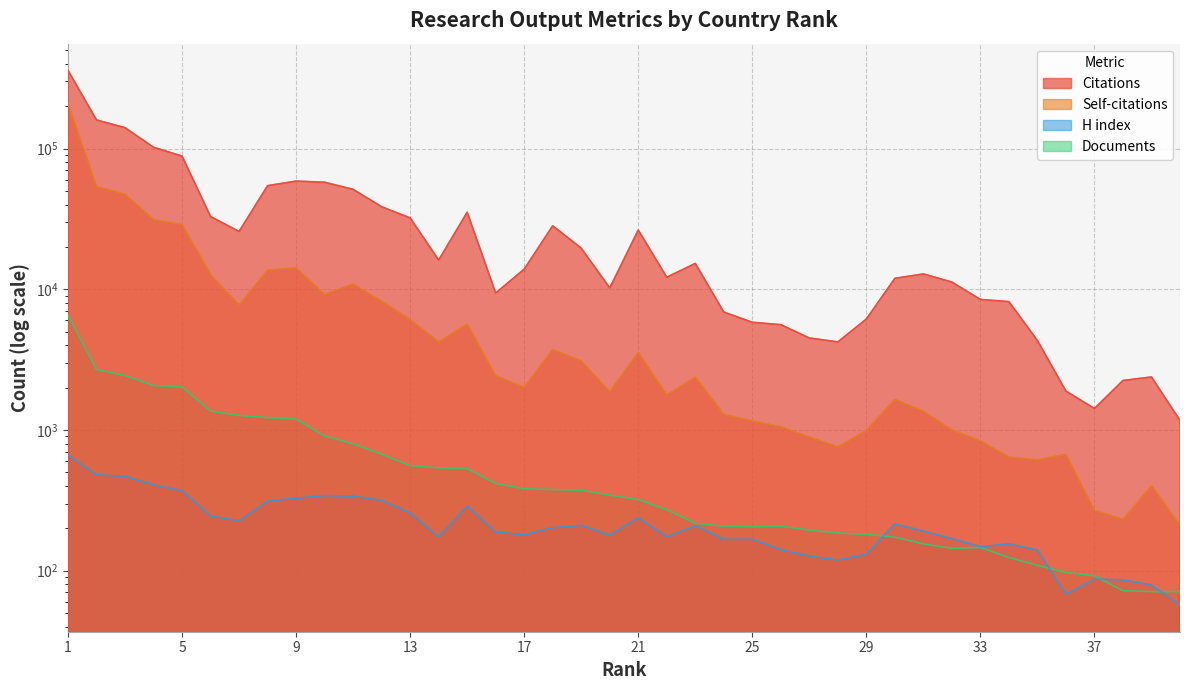

What is the difference between the second highest and second lowest values in the H index series?

412